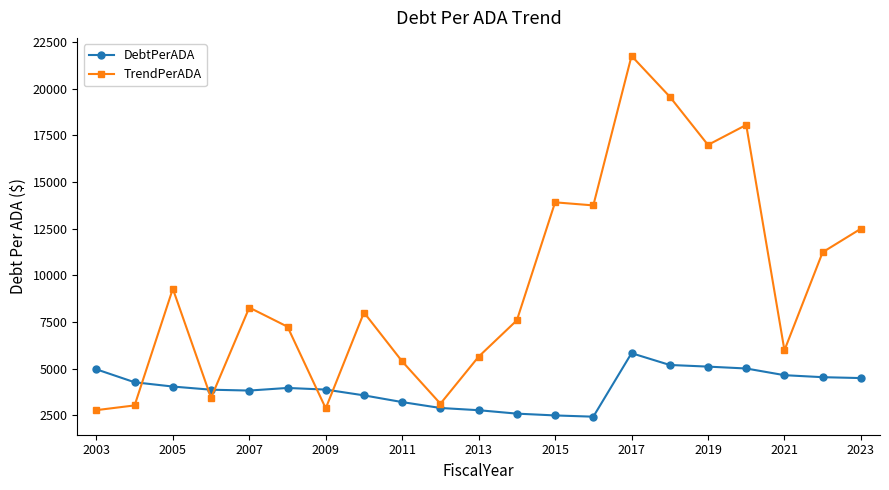

What is the minimum value for TrendPerADA?

2776.9